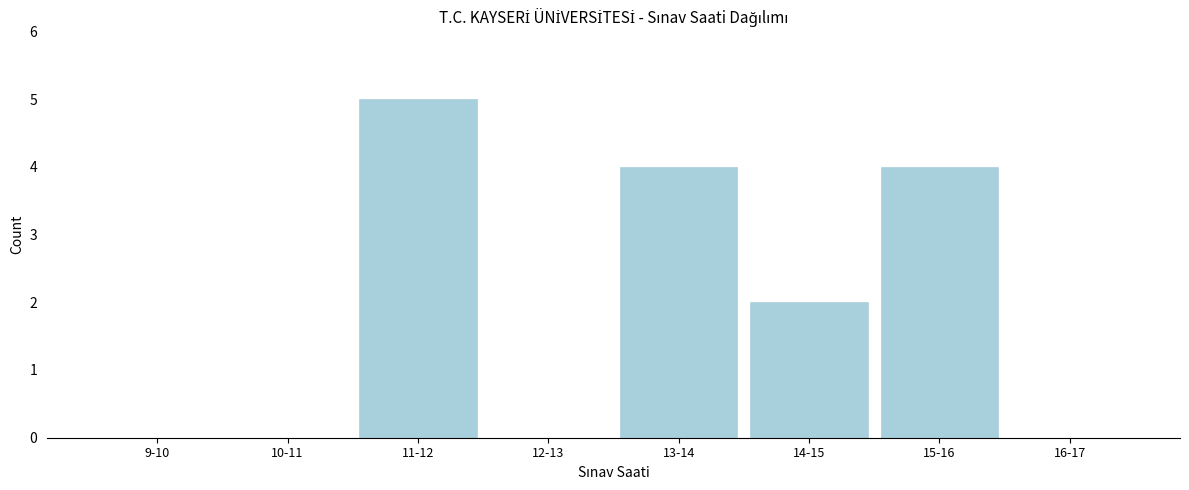

Reading right to left, extract all data points from this chart.

16-17=0	15-16=4	14-15=2	13-14=4	12-13=0	11-12=5	10-11=0	9-10=0